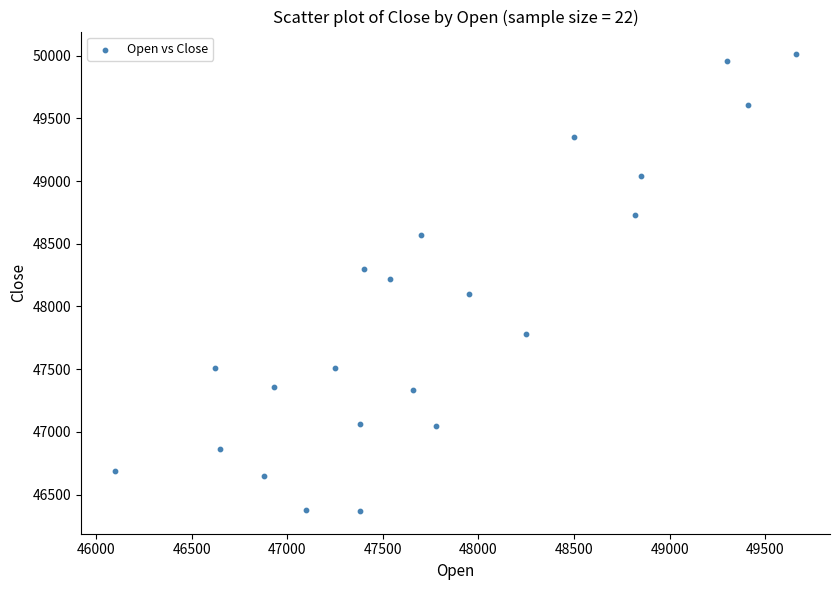

What is the range of X values (max minus min)?

3560